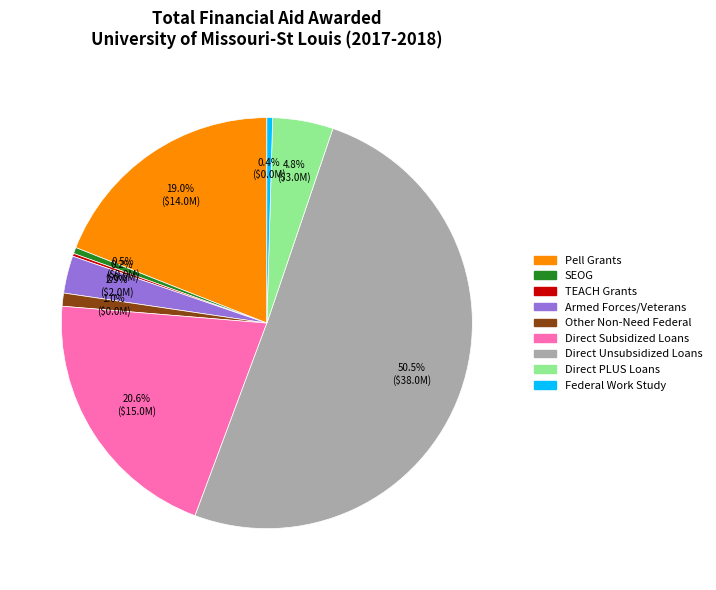

Which has a higher value, Pell Grants or Federal Work Study?

Pell Grants